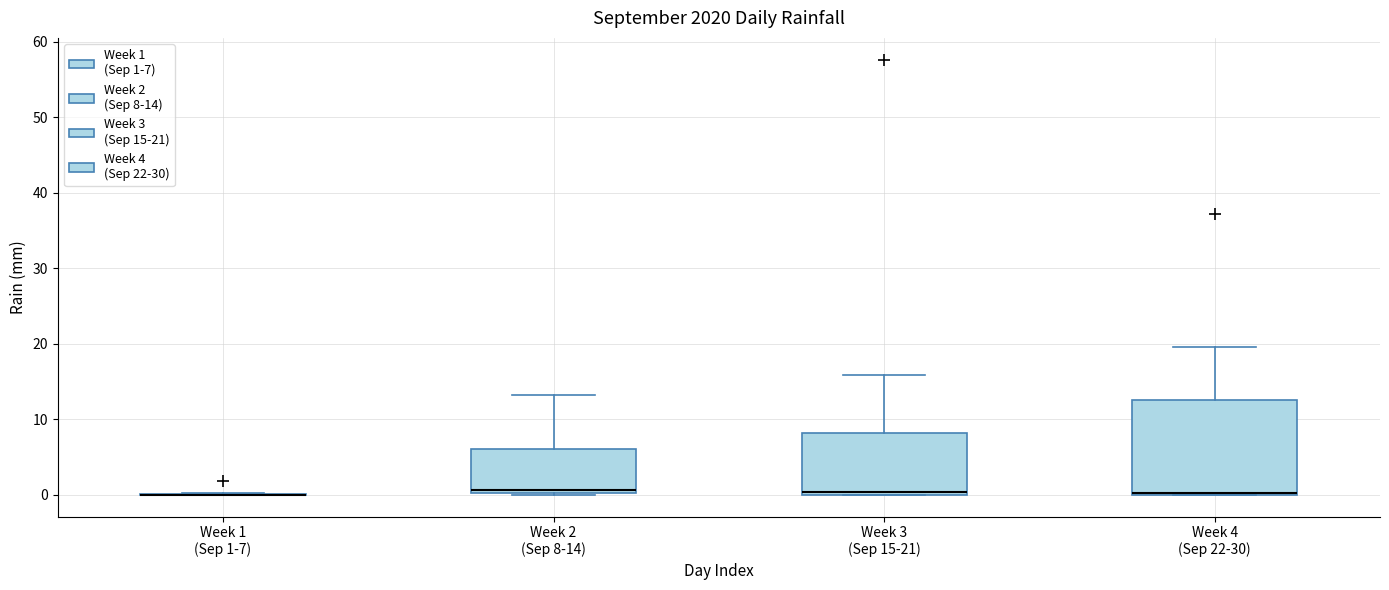

Where is the upper edge of the box for Week 4 (Sep 22-30) on the y-axis? The values are not printed on the chart, so give them approximately, as read against the axis.

13